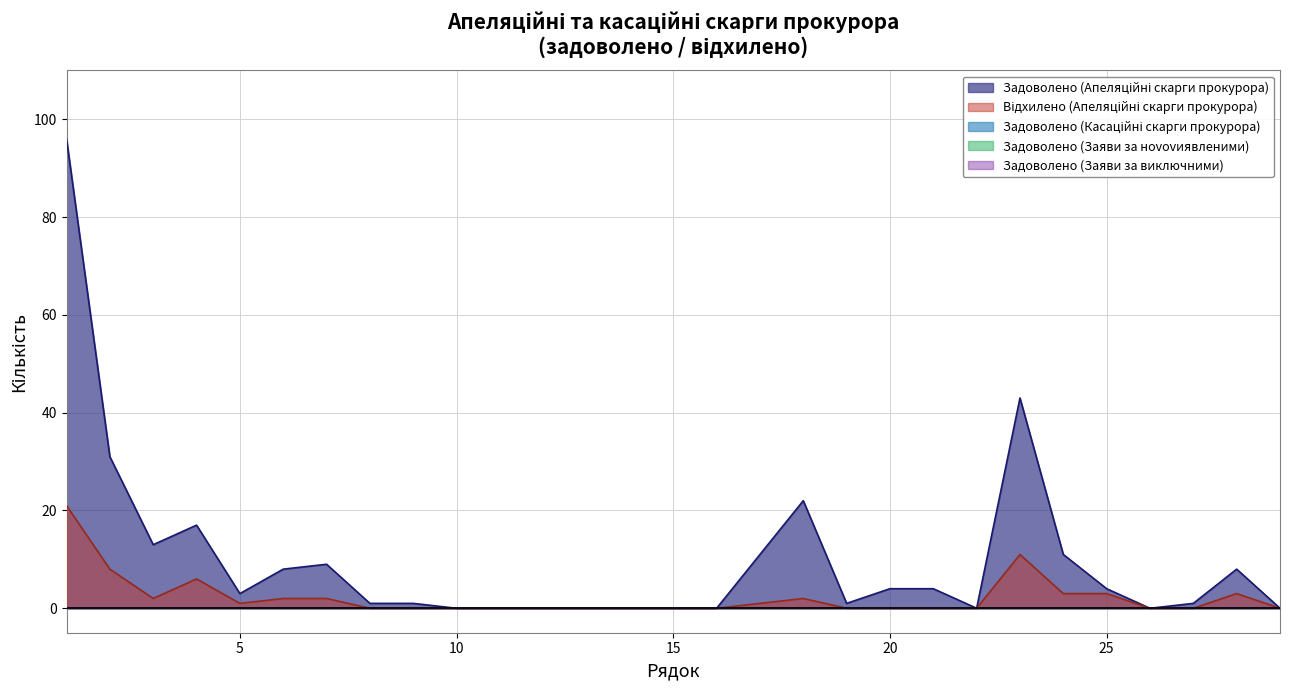

What is the total value across all series at 25?

7